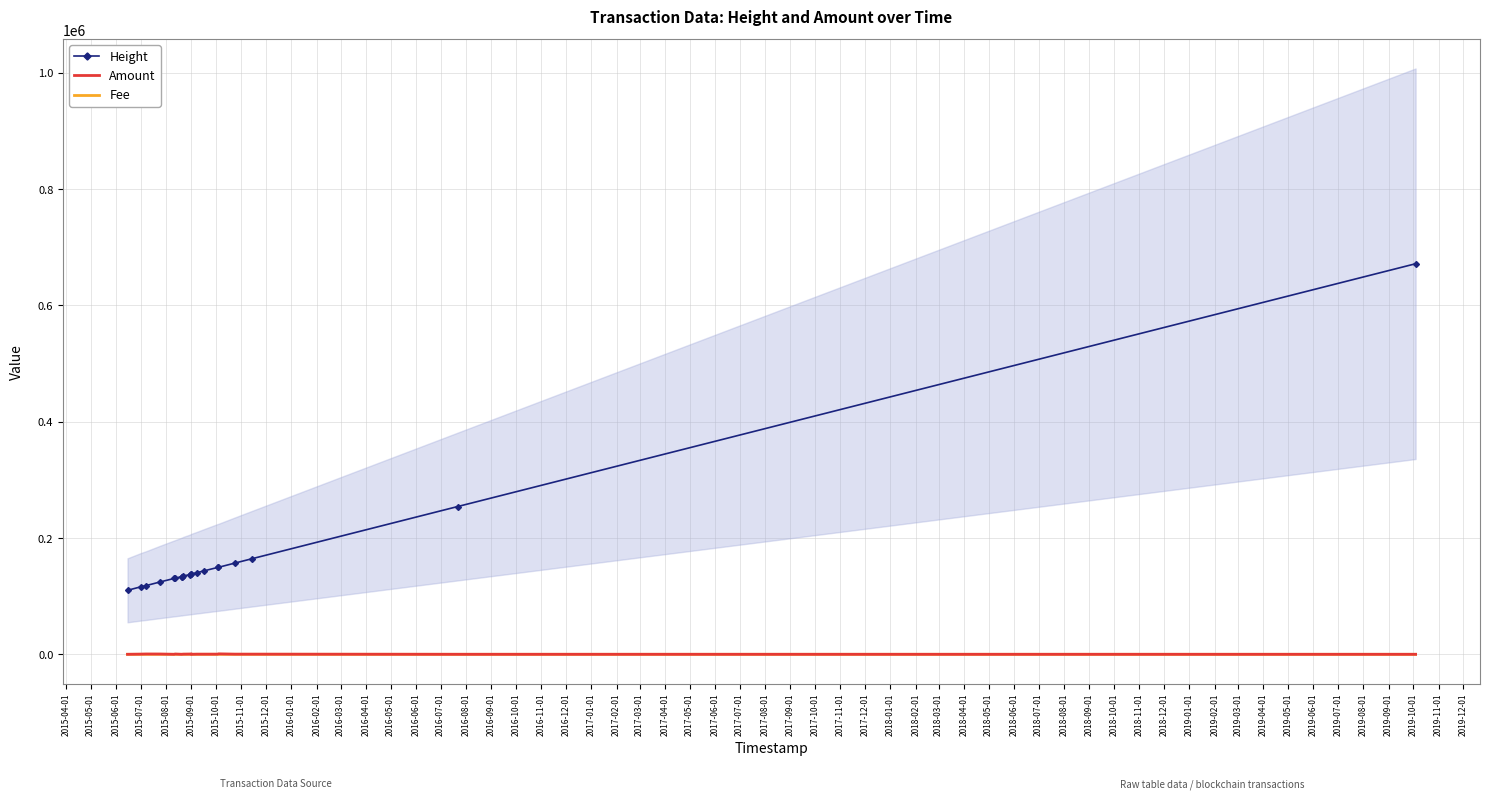

What is the spread (max minus min) of values at 2015-07-01?

124534.0